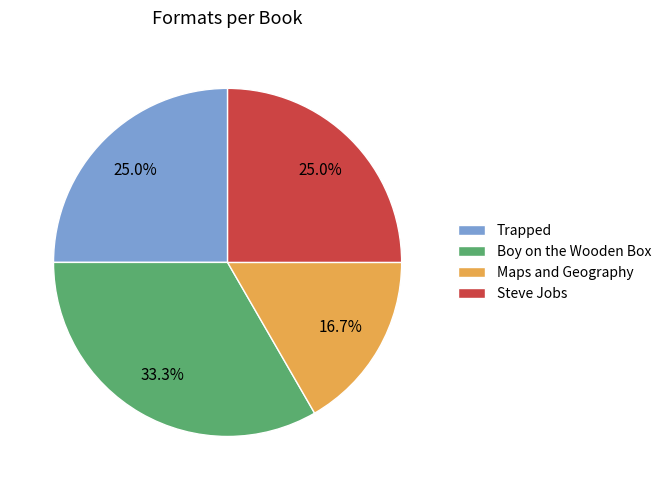

To the nearest percent, what is the combined percentage of Steve Jobs and Trapped?

50%